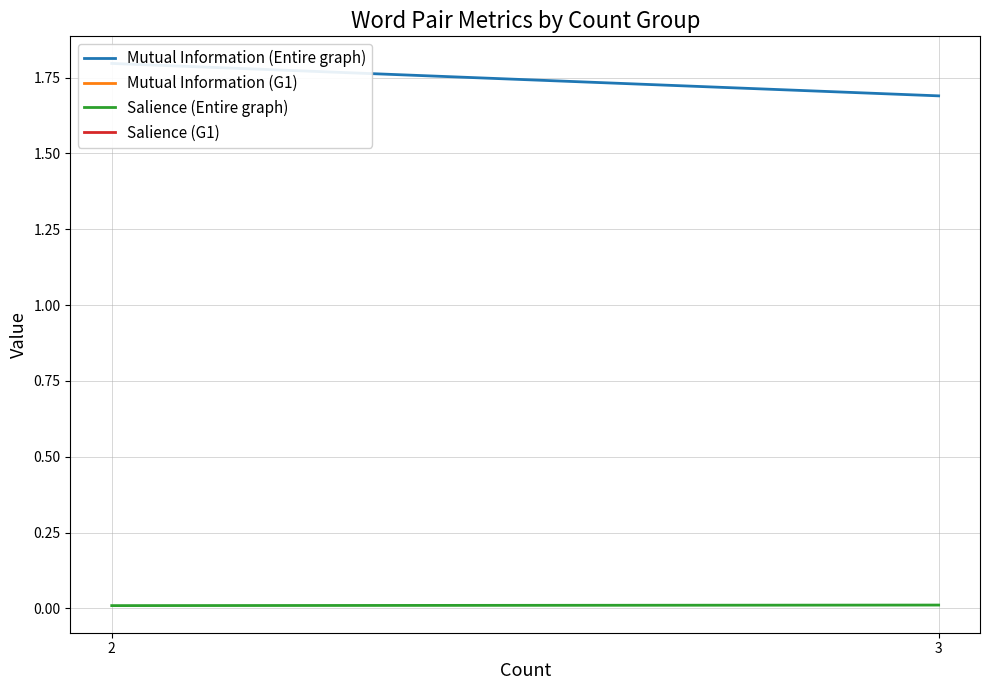

The Salience (Entire graph) series shows 0.0 at 2. True or false?

True